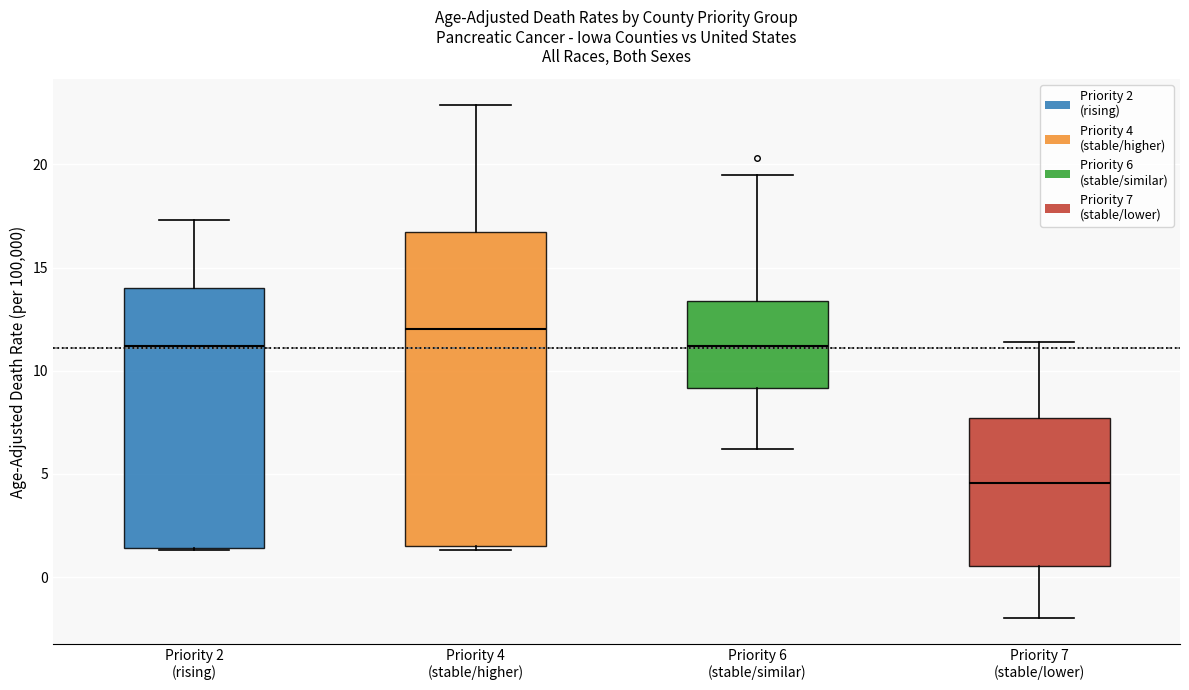

Which box's median line is the lowest?

Priority 7 (stable/lower)